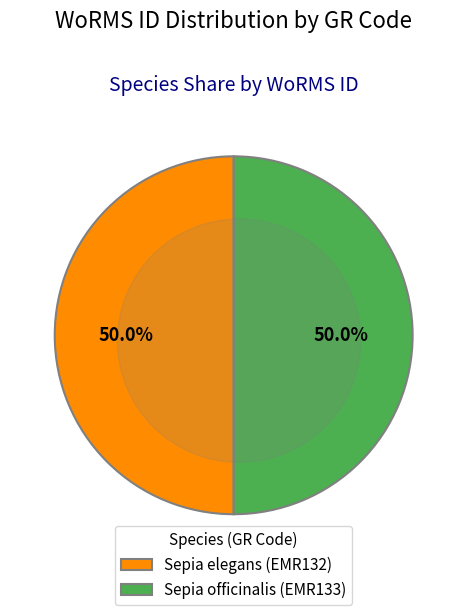

To the nearest percent, what is the combined percentage of Sepia elegans (EMR132) and Sepia officinalis (EMR133)?

100%